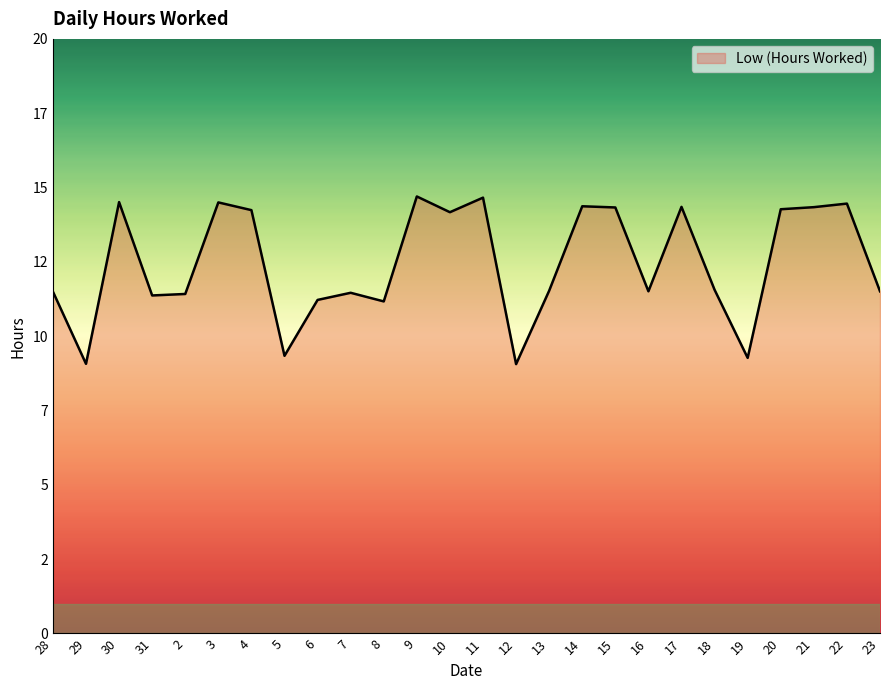

Reading left to right, extract all data points from this chart.

11.5	9.1	14.5	11.4	11.4	14.5	14.2	9.3	11.2	11.5	11.2	14.7	14.2	14.7	9.1	11.5	14.4	14.3	11.5	14.3	11.6	9.3	14.3	14.3	14.5	11.5